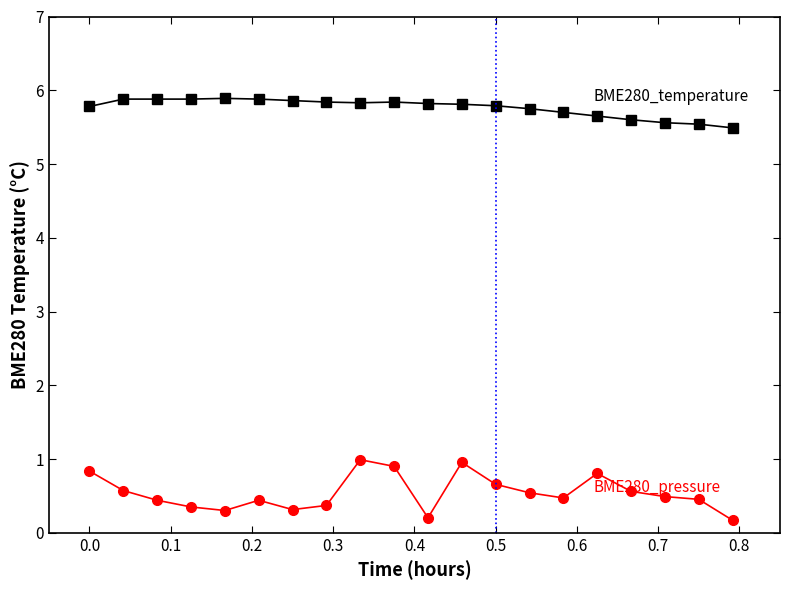

What is the maximum value shown in the chart?

5.9